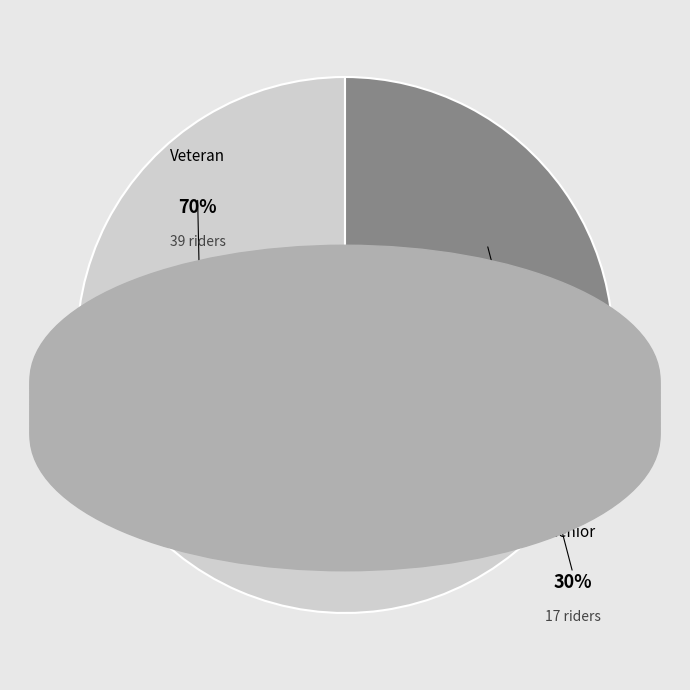

Do Veteran and Senior together represent more than half of the pie?

Yes